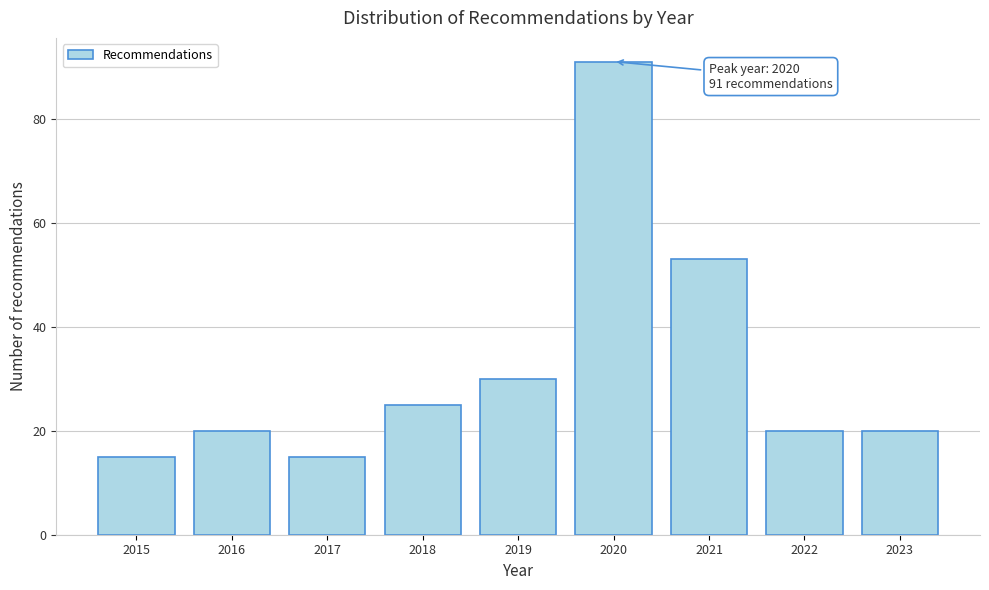

Reading left to right, list all the values displayed in this chart.

15	20	15	25	30	91	53	20	20